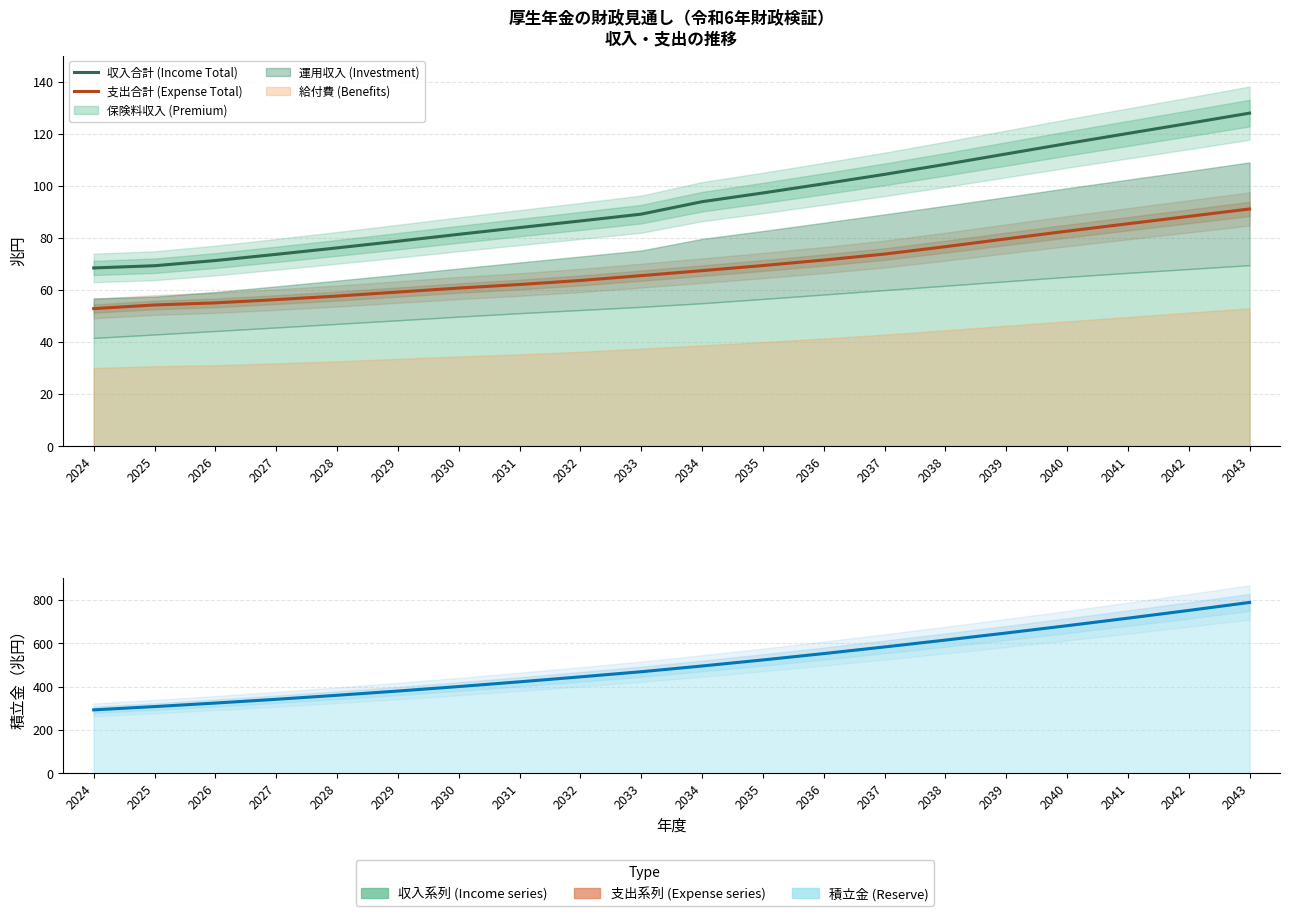

True or false: 収入合計 (Income Total) has more than 2 points higher than both neighbors.

False